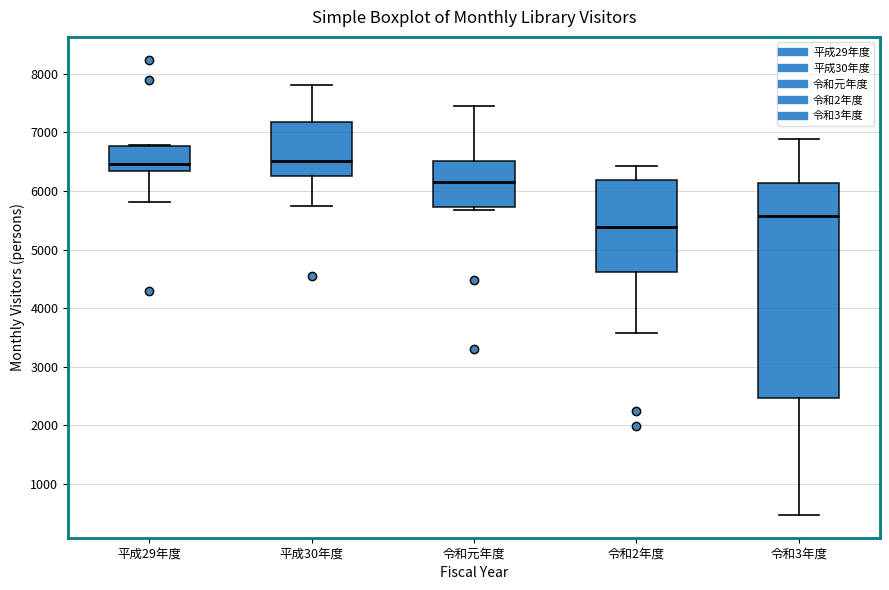

Reading left to right, transcribe this box plot: for each box, give where its median line is, the range the box spans, and where its two whiskers end, as read against the y-axis. The values are not printed on the chart, so give them approximately, as read against the axis.

平成29年度: median 6500, box 6400 to 6800, whiskers 5800 to 6800
平成30年度: median 6500, box 6300 to 7200, whiskers 5700 to 7800
令和元年度: median 6200, box 5700 to 6500, whiskers 5700 (just below the box's lower edge) to 7400
令和2年度: median 5400, box 4600 to 6200, whiskers 3600 to 6400
令和3年度: median 5600, box 2500 to 6100, whiskers 500 to 6900